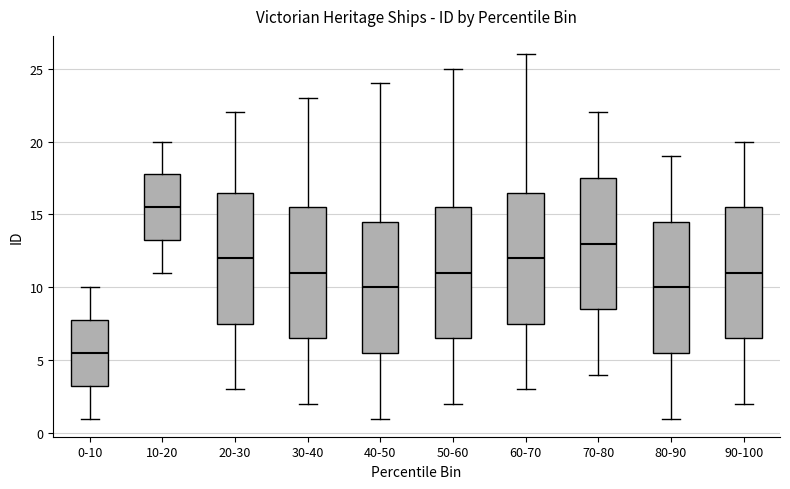

Reading left to right, read every box against the y-axis: the position of its median line, the range the box covers, and the ends of its whiskers. The values are not printed on the chart, so give them approximately, as read against the axis.

0-10: median 5.5, box 3.5 to 8.0, whiskers 1.0 to 10.0
10-20: median 15.5, box 13.5 to 18.0, whiskers 11.0 to 20.0
20-30: median 12.0, box 7.5 to 16.5, whiskers 3.0 to 22.0
30-40: median 11.0, box 6.5 to 15.5, whiskers 2.0 to 23.0
40-50: median 10.0, box 5.5 to 14.5, whiskers 1.0 to 24.0
50-60: median 11.0, box 6.5 to 15.5, whiskers 2.0 to 25.0
60-70: median 12.0, box 7.5 to 16.5, whiskers 3.0 to 26.0
70-80: median 13.0, box 8.5 to 17.5, whiskers 4.0 to 22.0
80-90: median 10.0, box 5.5 to 14.5, whiskers 1.0 to 19.0
90-100: median 11.0, box 6.5 to 15.5, whiskers 2.0 to 20.0